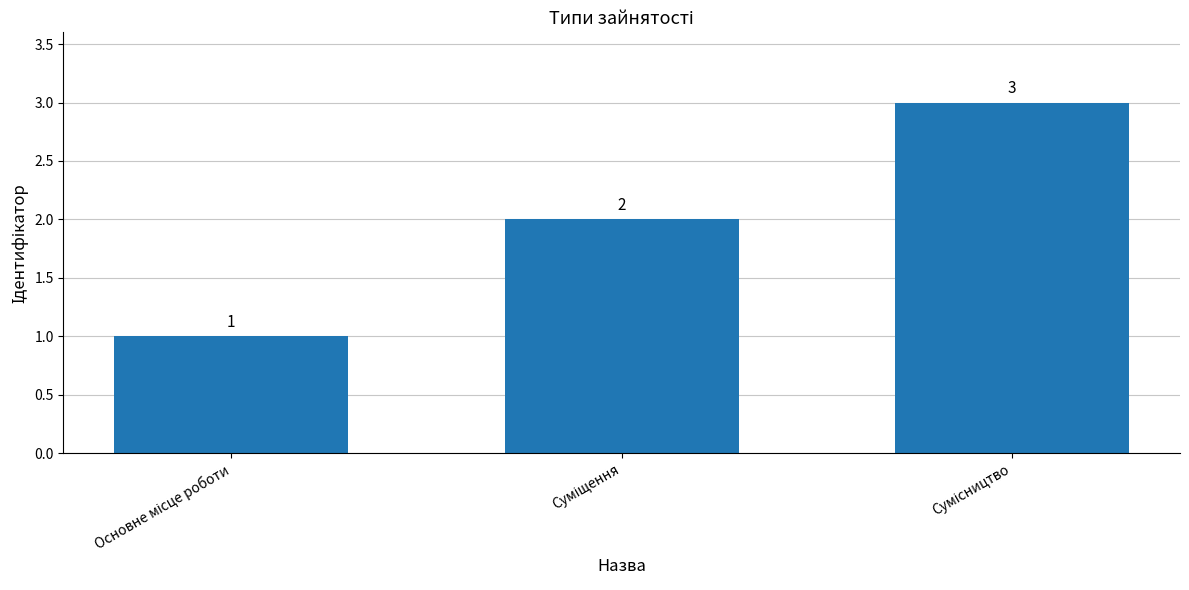

What is the value of the 3rd bar from the left?

3